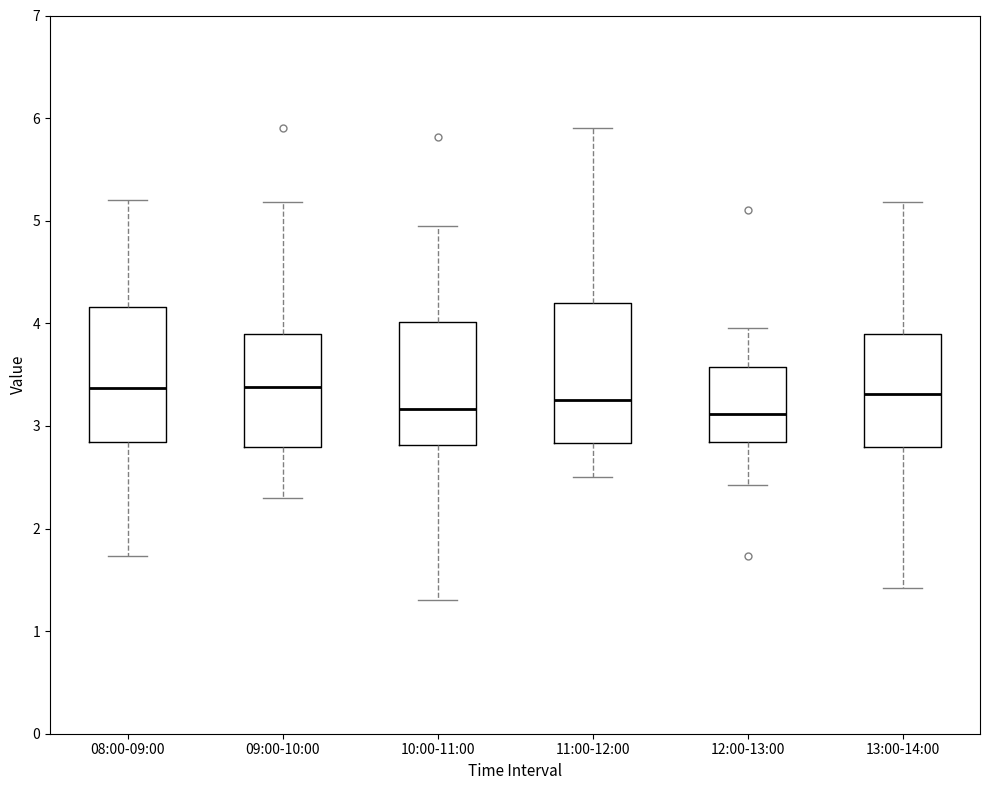

Reading left to right, transcribe this box plot: for each box, give where its median line is, the range the box spans, and where its two whiskers end, as read against the y-axis. The values are not printed on the chart, so give them approximately, as read against the axis.

08:00-09:00: median 3.4, box 2.8 to 4.2, whiskers 1.7 to 5.2
09:00-10:00: median 3.4, box 2.8 to 3.9, whiskers 2.3 to 5.2
10:00-11:00: median 3.2, box 2.8 to 4.0, whiskers 1.3 to 5.0
11:00-12:00: median 3.3, box 2.8 to 4.2, whiskers 2.5 to 5.9
12:00-13:00: median 3.1, box 2.8 to 3.6, whiskers 2.4 to 4.0
13:00-14:00: median 3.3, box 2.8 to 3.9, whiskers 1.4 to 5.2